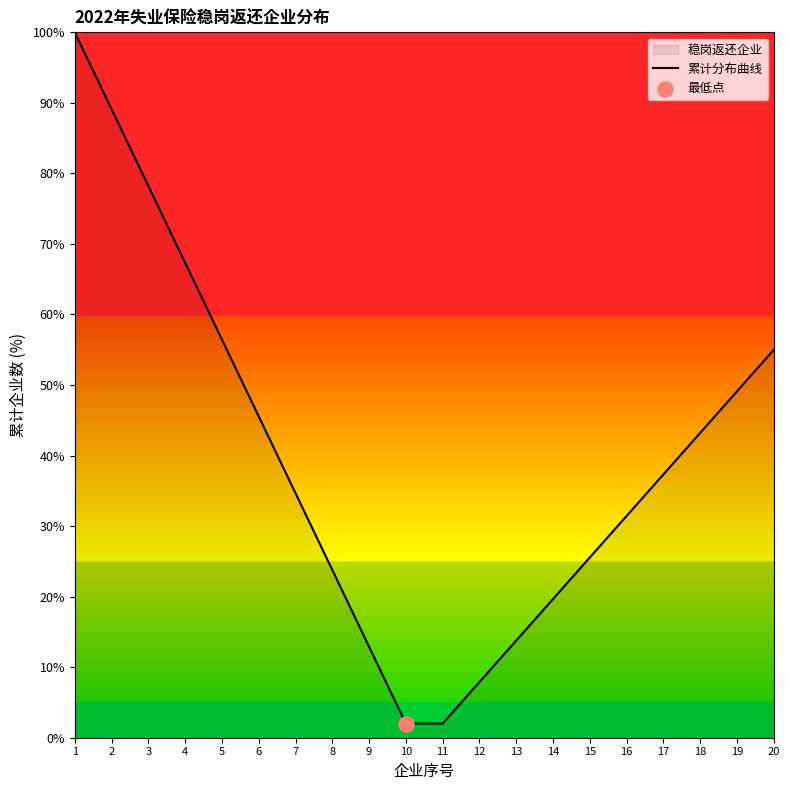

Approximately how many times larger is the value at 13 compared to 12?

1.7